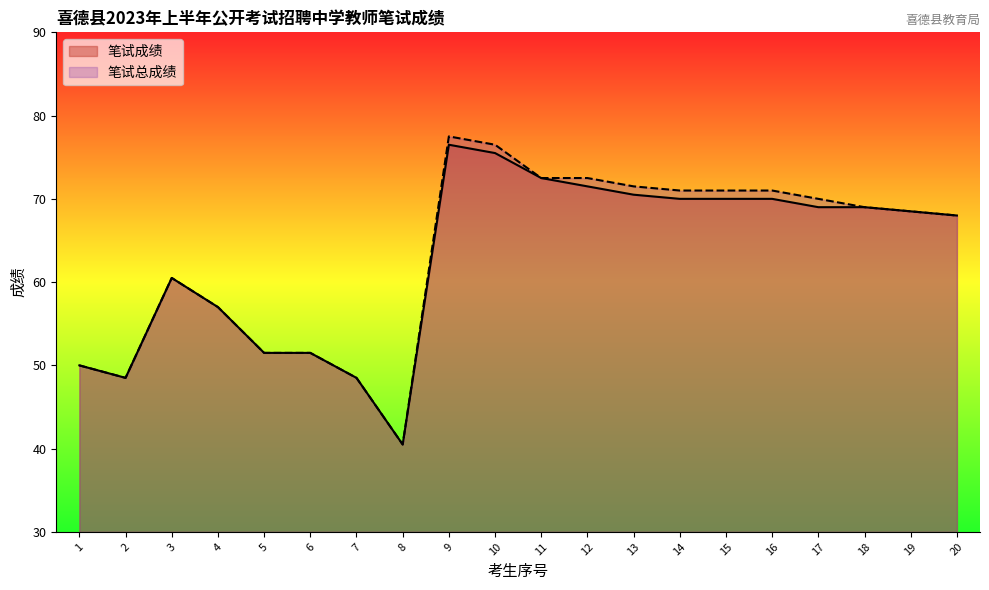

Which category has the highest value in the 笔试成绩 series?

9